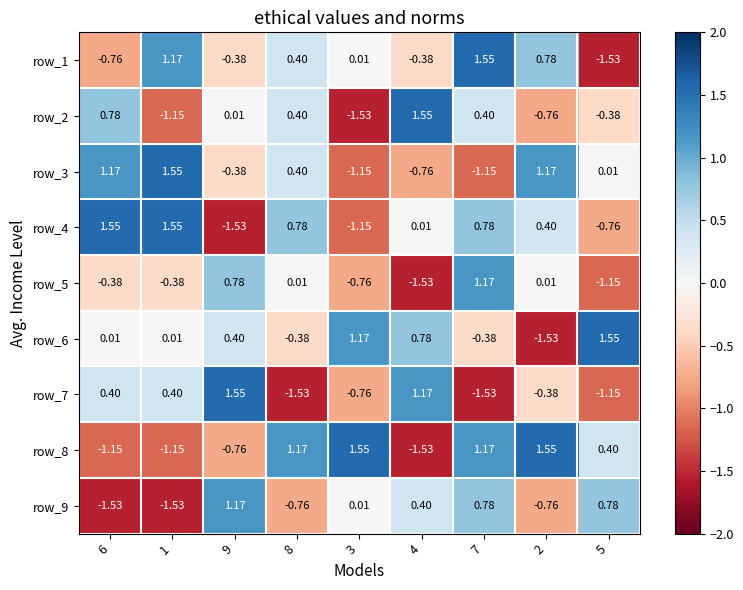

What is the difference between the maximum and second lowest values in the row_2 series?

2.7